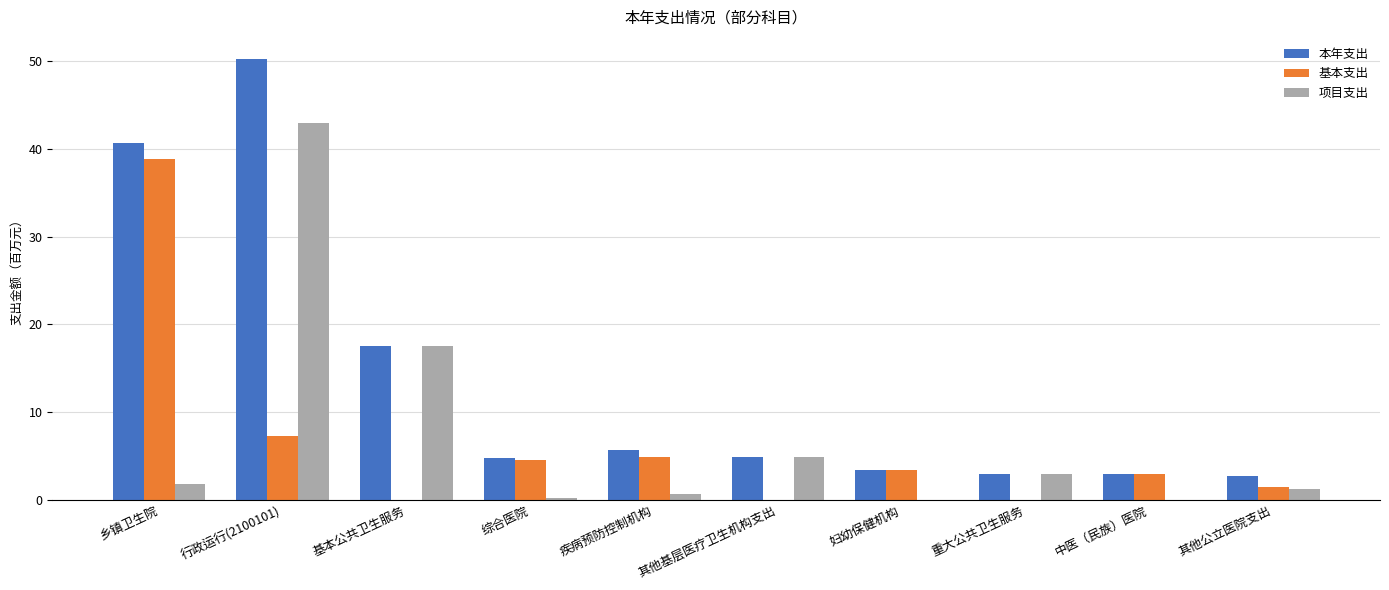

The value of 项目支出 at 妇幼保健机构 is 0.0. True or false?

True